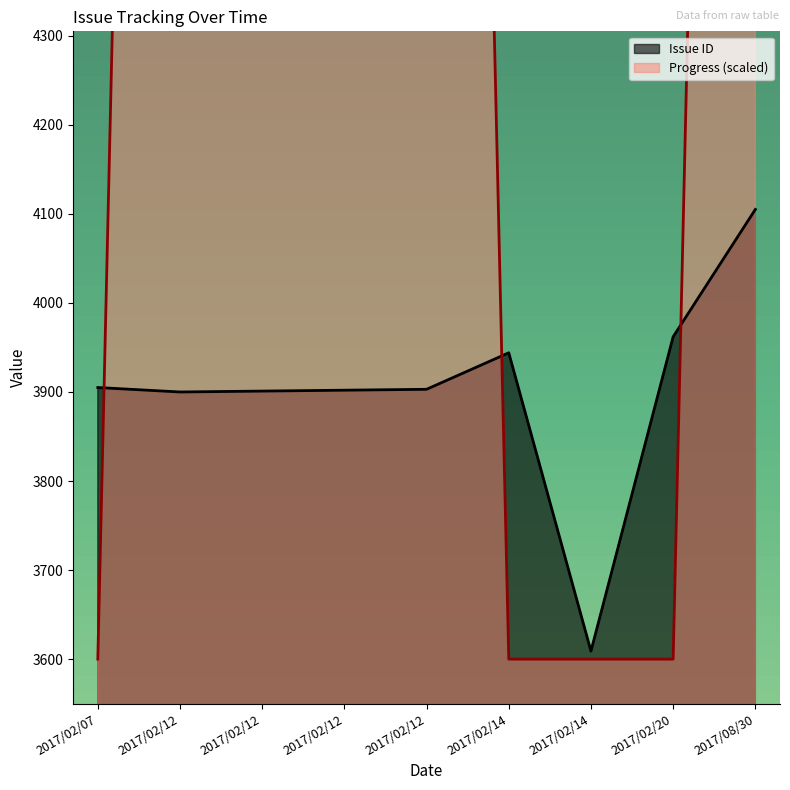

Which category has the highest value across all series?

2017/08/30